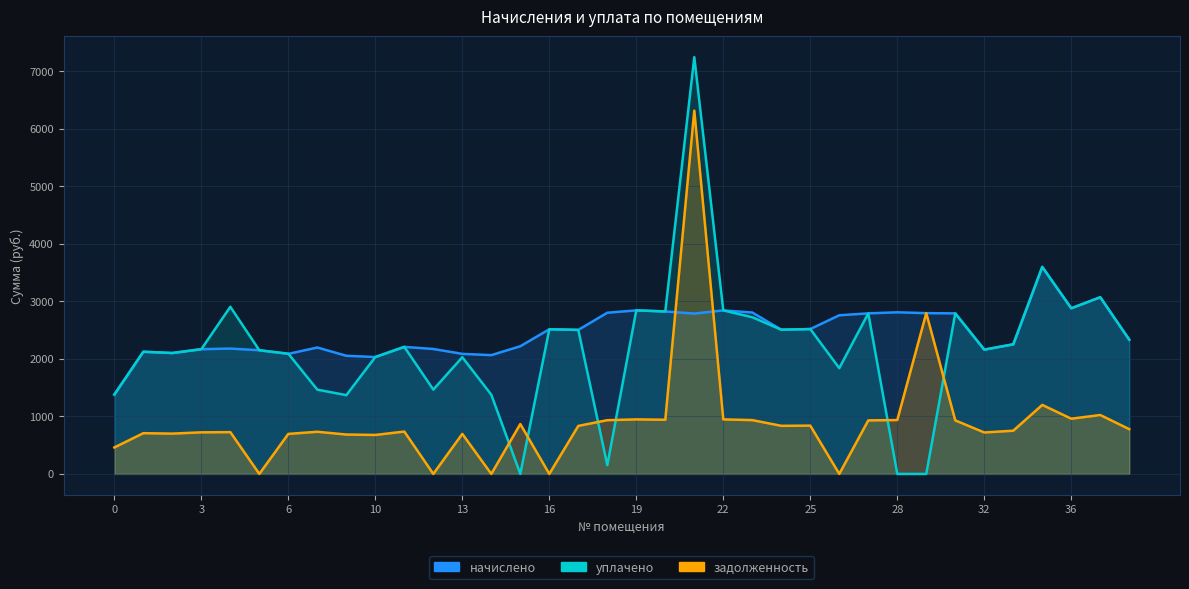

At which label is уплачено closest to 3622?

35